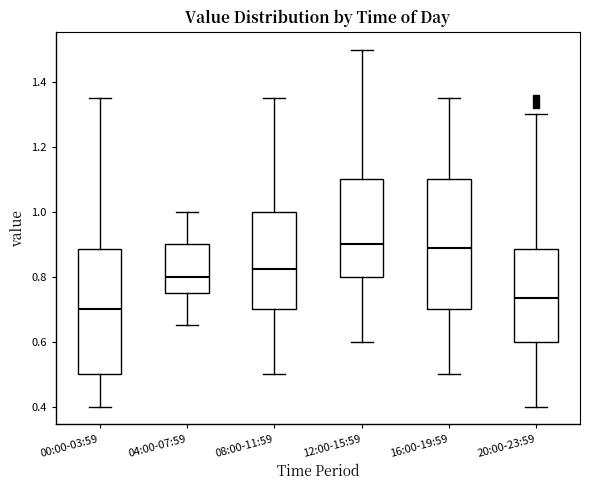

Which box has the lowest median line?

00:00-03:59